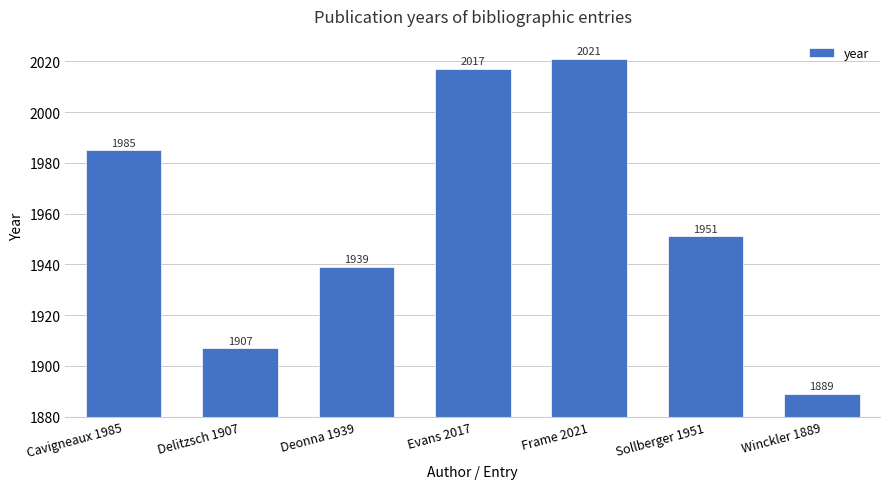

What is the difference between the values at Delitzsch 1907 and Cavigneaux 1985?

78